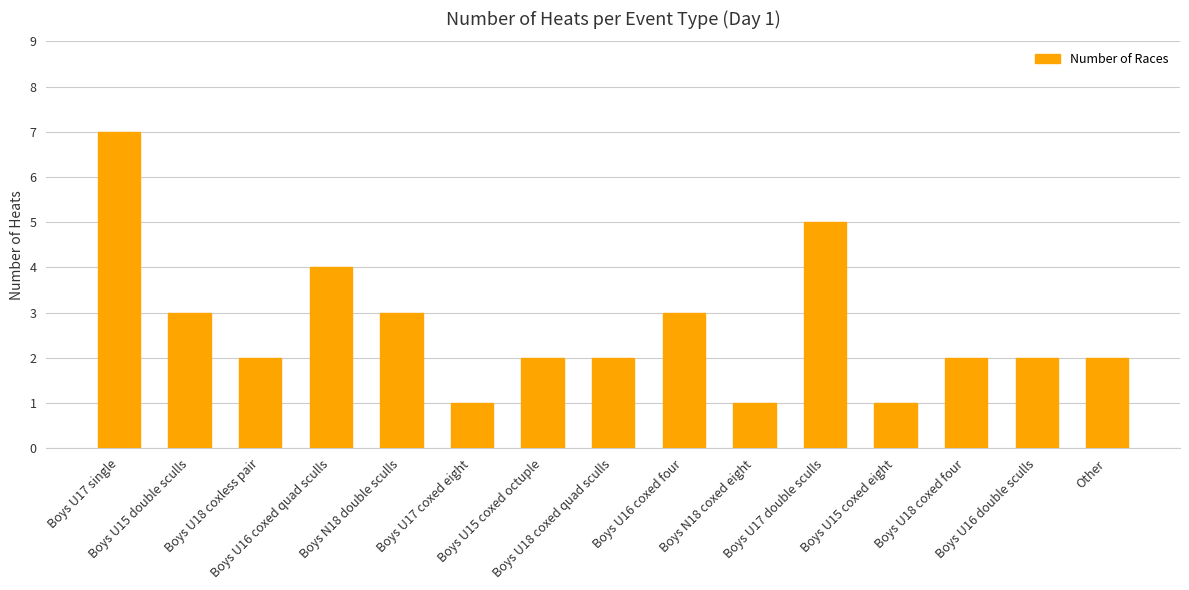

The value at Boys N18 double sculls is 3. True or false?

True